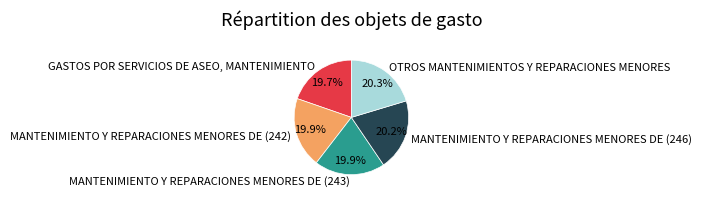

Approximately how many times larger is the value at MANTENIMIENTO Y REPARACIONES MENORES DE (242) compared to OTROS MANTENIMIENTOS Y REPARACIONES MENORES?

1.0